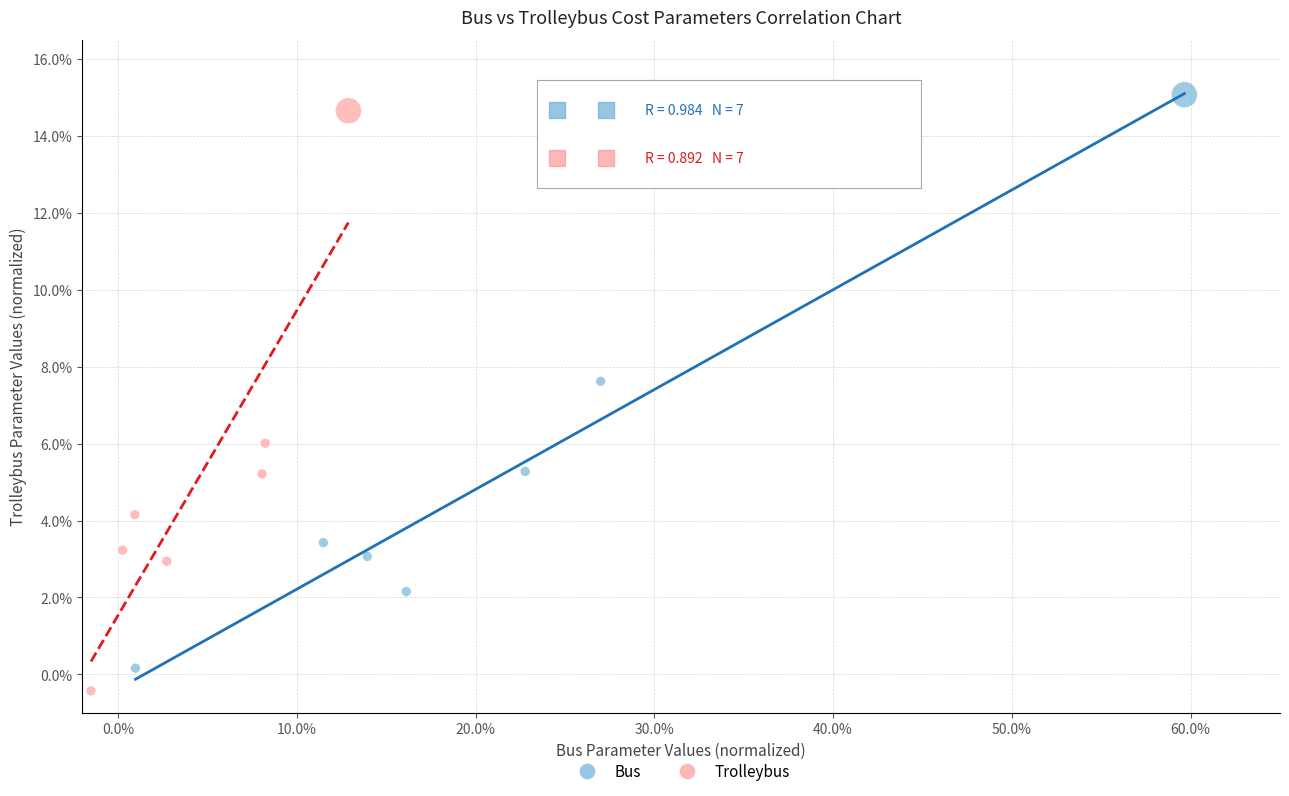

Which series has the widest spread of Y values?

Trolleybus